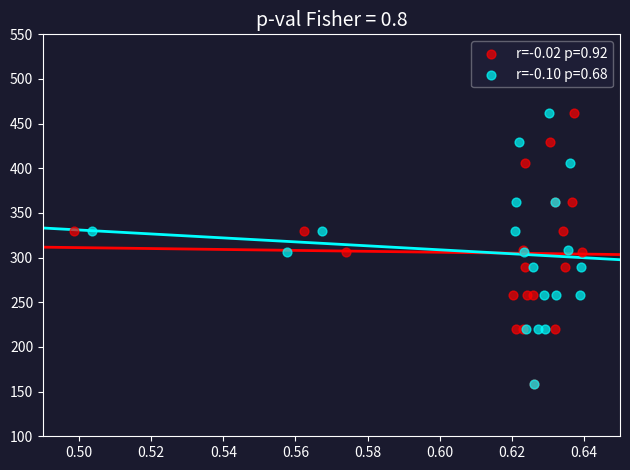

What are all the series names shown in the legend?

r=-0.02 p=0.92, r=-0.10 p=0.68